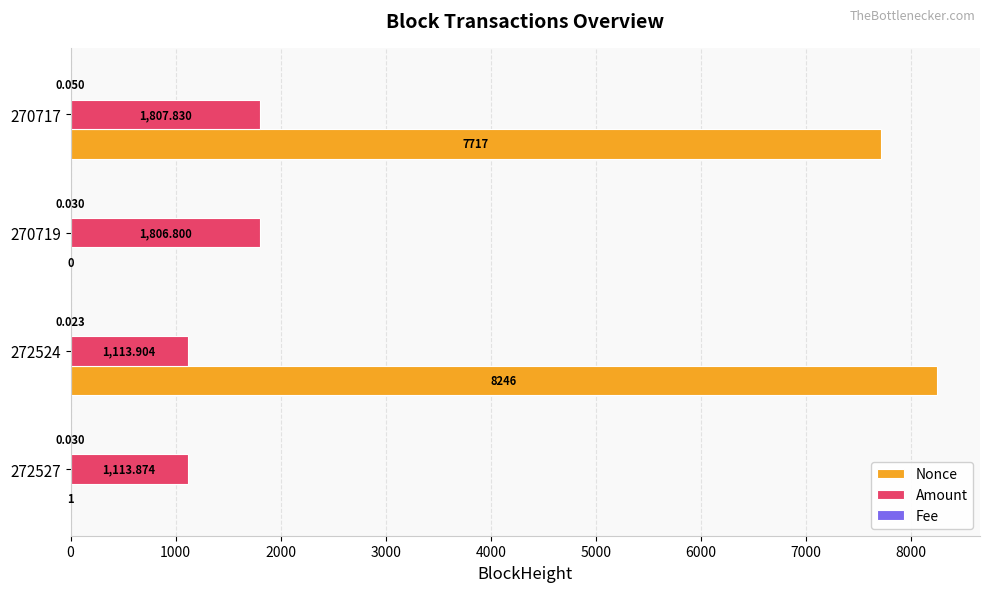

Which series has the largest total across all categories?

Nonce